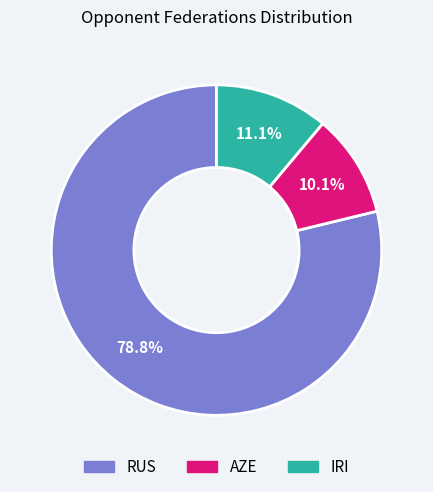

Does any single category account for the majority?

Yes